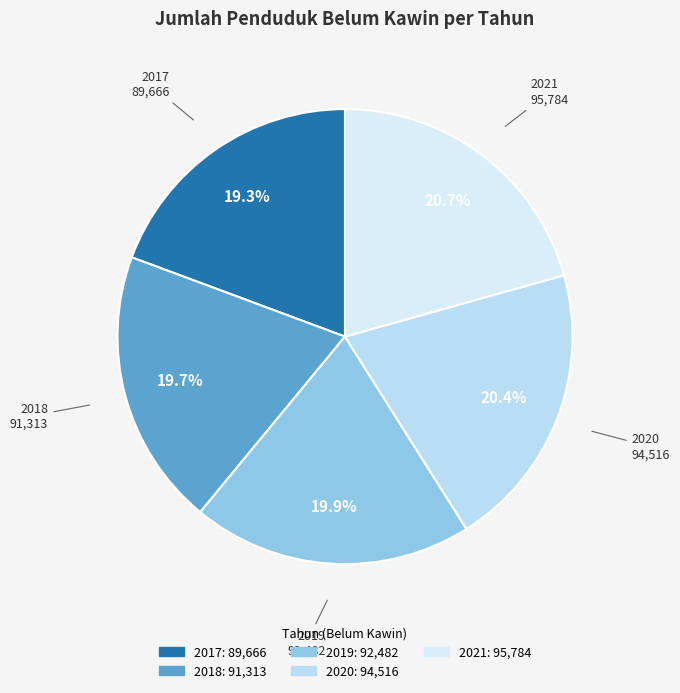

Is 2018 the majority of the pie?

No